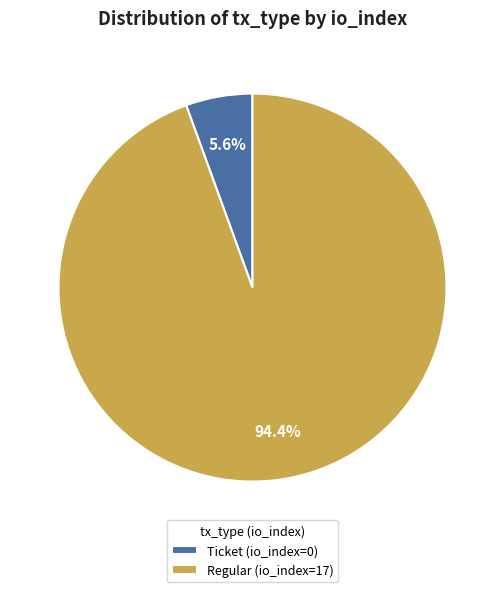

To the nearest percent, what is the difference between the largest and smallest slice percentages?

89%